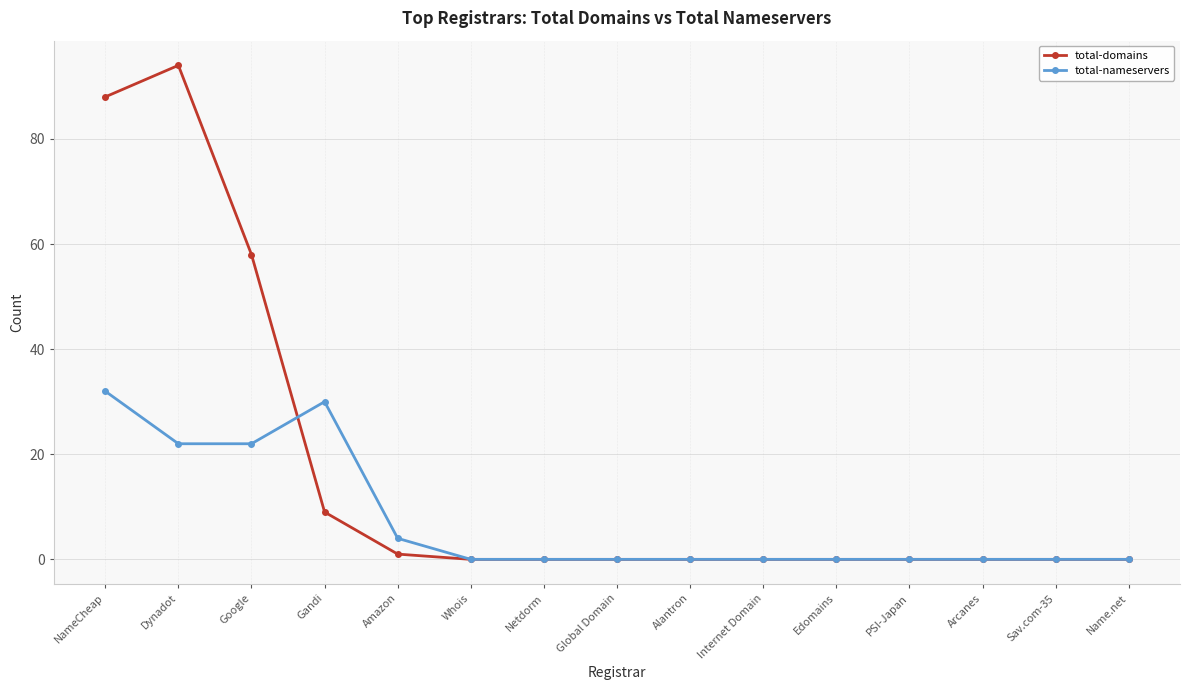

Which series has the widest spread of values?

total-domains